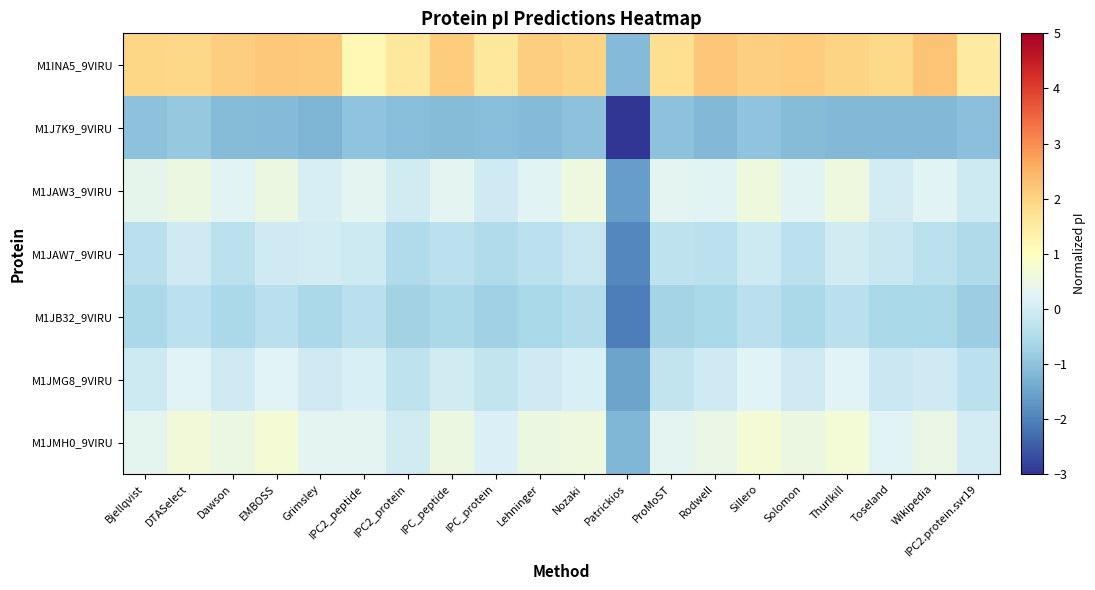

At which category is the sum across all series the highest?

Sillero